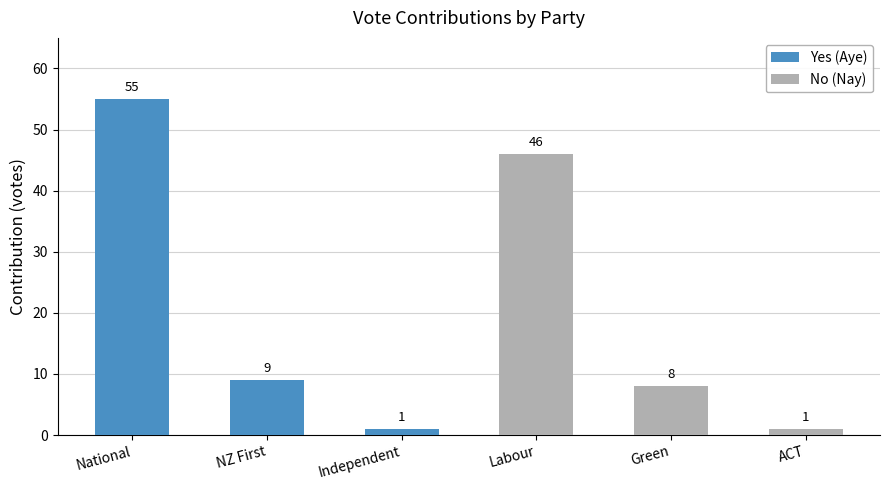

Rank the series by their maximum value, from highest to lowest.

Yes (Aye), No (Nay)